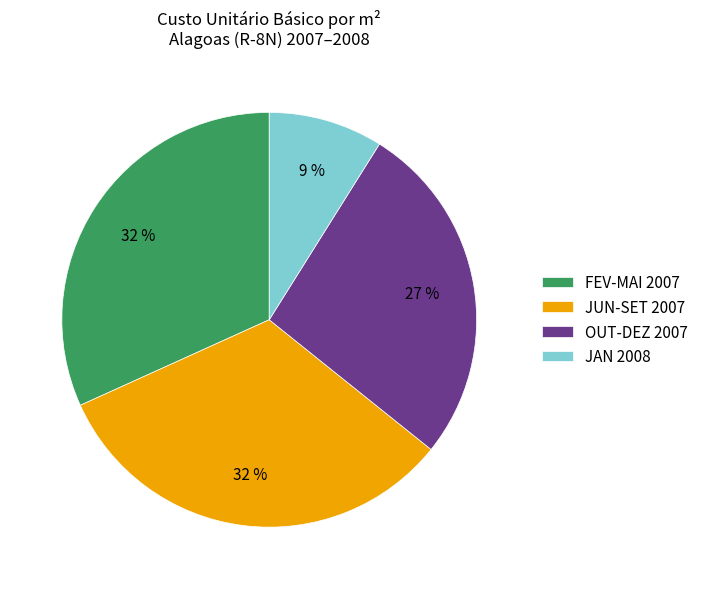

Does OUT-DEZ 2007 represent more than half of the total?

No